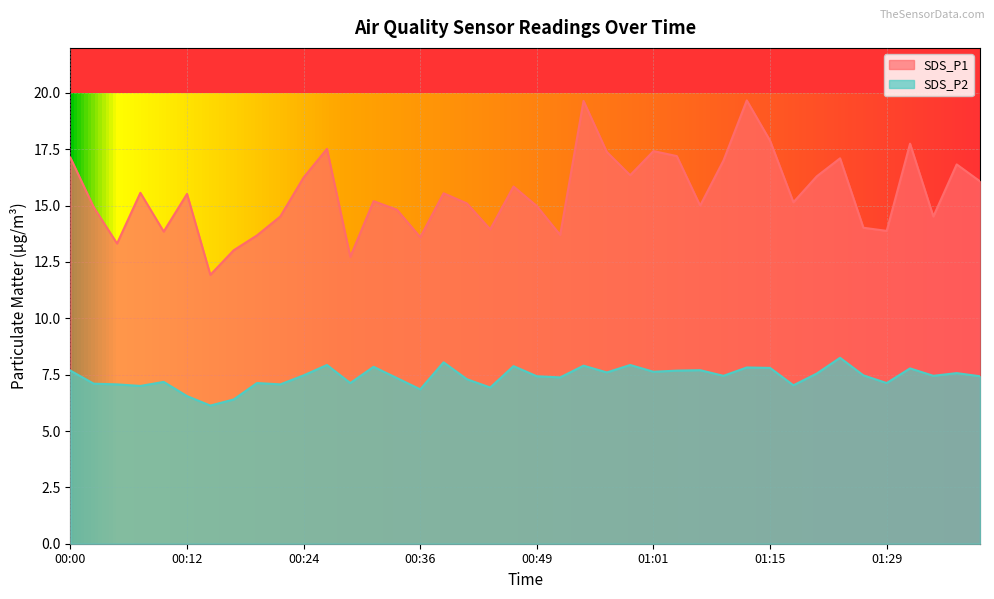

What is the greatest value displayed?

19.7